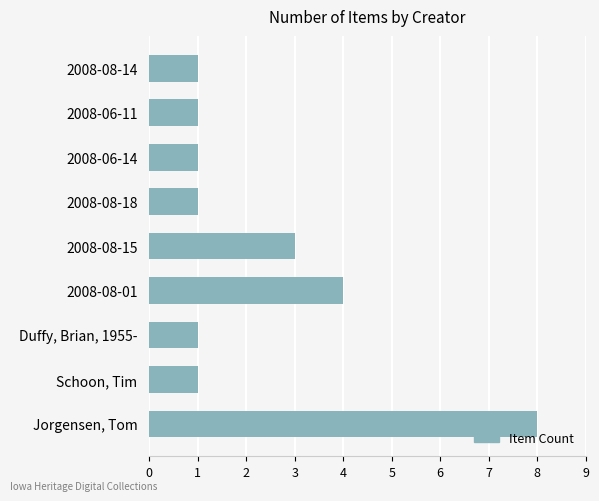

What is the difference between the maximum and minimum values?

7